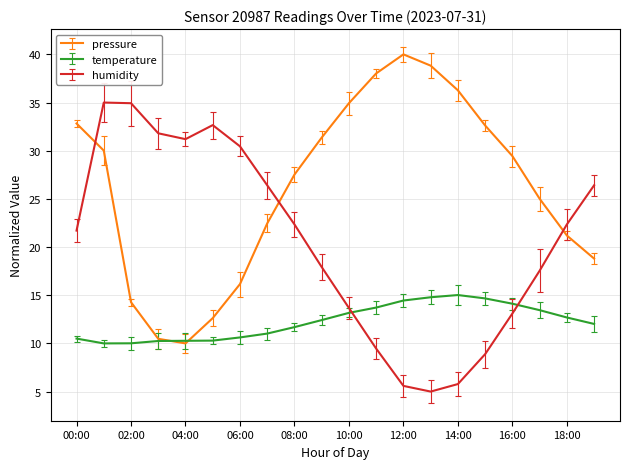

How many lines are shown in the chart?

3